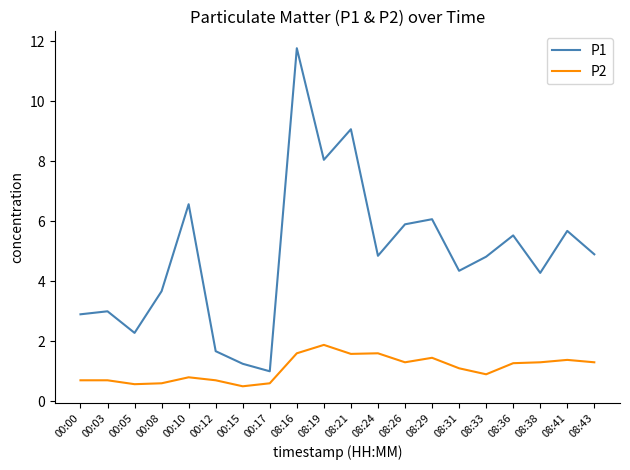

True or false: P2 and P1 intersect in this chart.

False